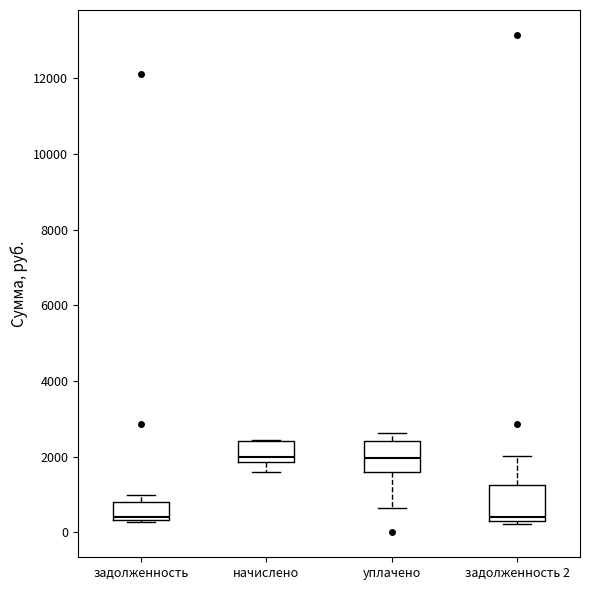

Where does the median line of the box for уплачено sit on the y-axis? The values are not printed on the chart, so give them approximately, as read against the axis.

2000